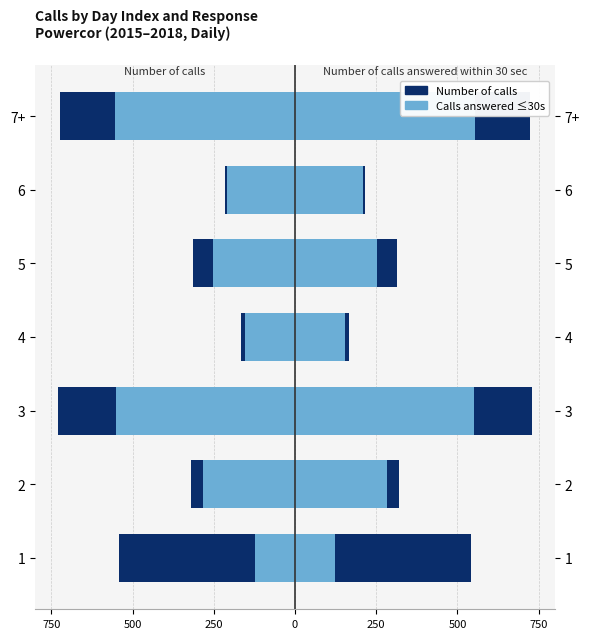

What is the value of the Calls answered ≤30s bar at the 1st from the left?

-124